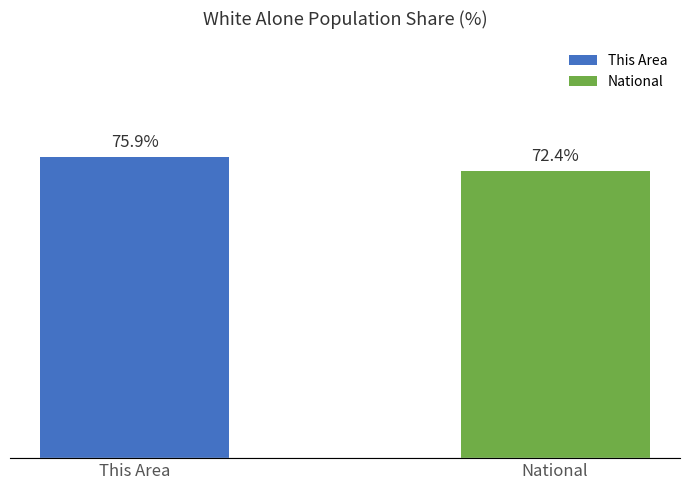

Where is the data nearest to the value 74?

National